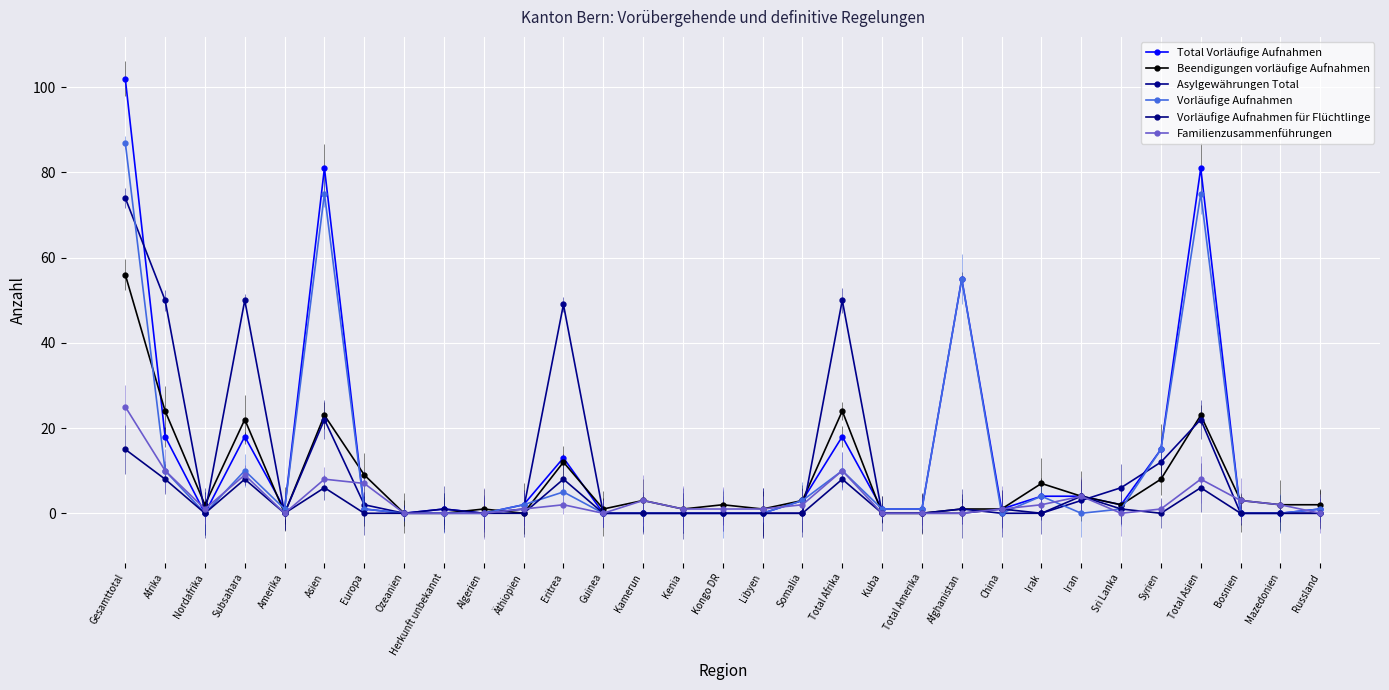

How many data points in Vorläufige Aufnahmen are less than 1?

13